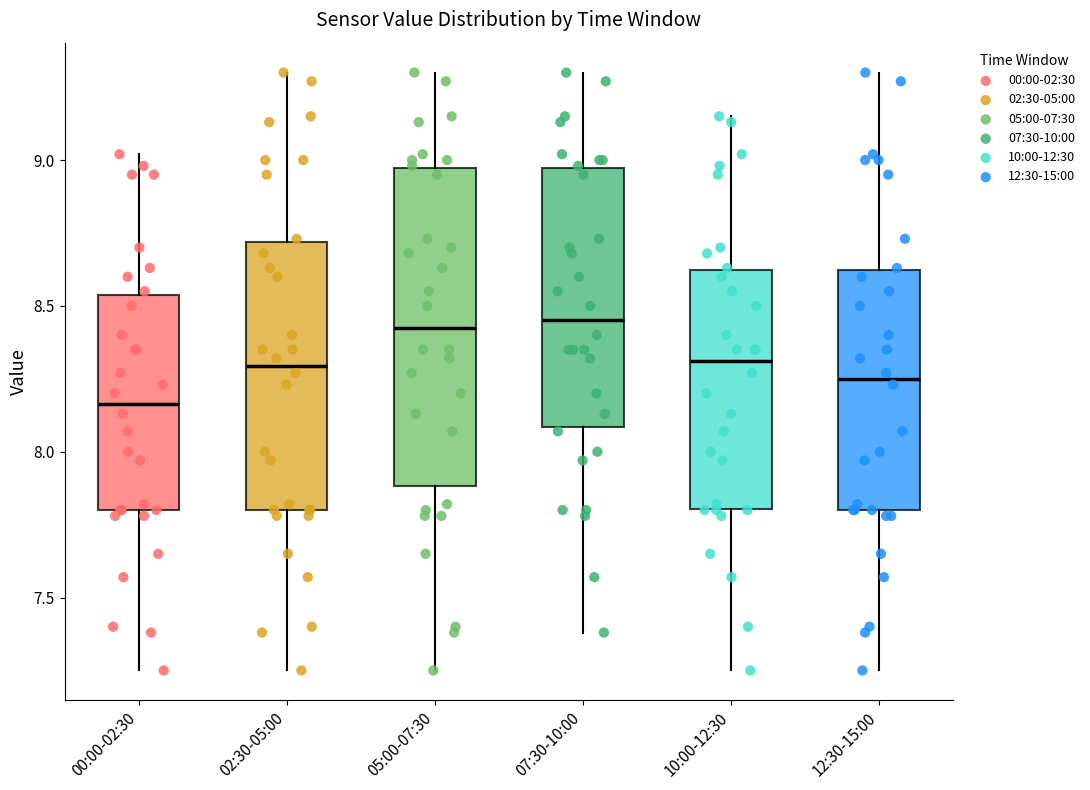

Reading left to right, read every box against the y-axis: the position of its median line, the range the box covers, and the ends of its whiskers. The values are not printed on the chart, so give them approximately, as read against the axis.

00:00-02:30: median 8.15, box 7.80 to 8.55, whiskers 7.25 to 9.00
02:30-05:00: median 8.30, box 7.80 to 8.70, whiskers 7.25 to 9.30
05:00-07:30: median 8.45, box 7.90 to 8.95, whiskers 7.25 to 9.30
07:30-10:00: median 8.45, box 8.10 to 8.95, whiskers 7.40 to 9.30
10:00-12:30: median 8.30, box 7.80 to 8.60, whiskers 7.25 to 9.15
12:30-15:00: median 8.25, box 7.80 to 8.60, whiskers 7.25 to 9.30